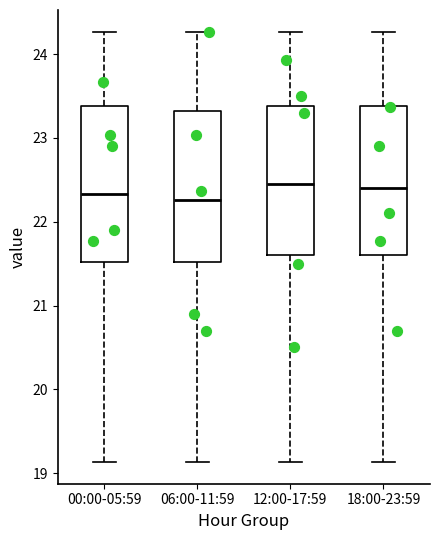

Reading left to right, read every box against the y-axis: the position of its median line, the range the box covers, and the ends of its whiskers. The values are not printed on the chart, so give them approximately, as read against the axis.

00:00-05:59: median 22.3, box 21.5 to 23.4, whiskers 19.1 to 24.3
06:00-11:59: median 22.3, box 21.5 to 23.3, whiskers 19.1 to 24.3
12:00-17:59: median 22.5, box 21.6 to 23.4, whiskers 19.1 to 24.3
18:00-23:59: median 22.4, box 21.6 to 23.4, whiskers 19.1 to 24.3